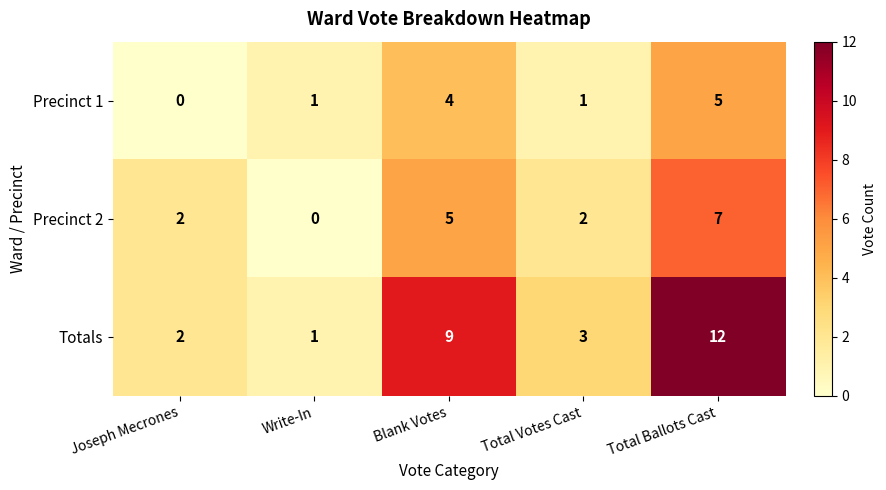

Which series changed the most between Joseph Mecrones and Write-In?

Precinct 2